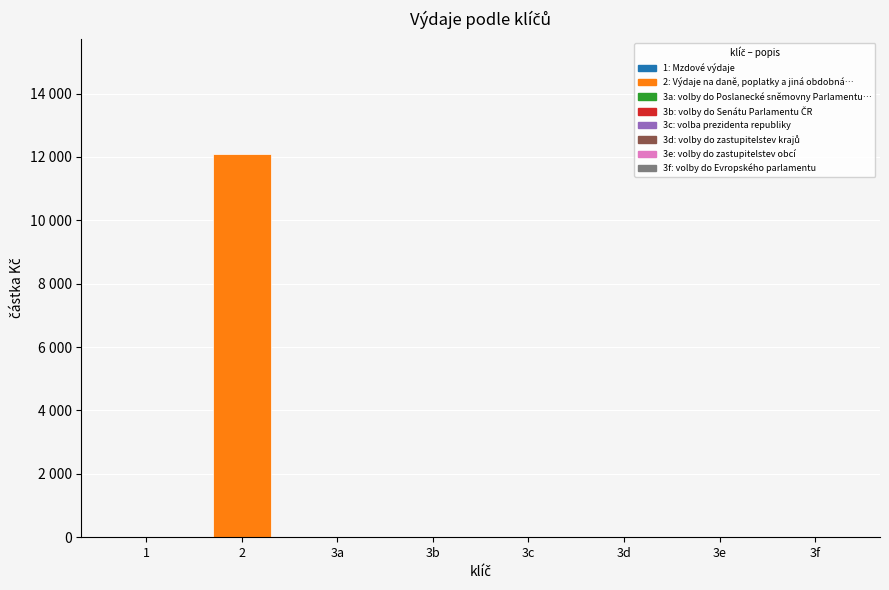

At which category does the chart reach its minimum across all series?

1